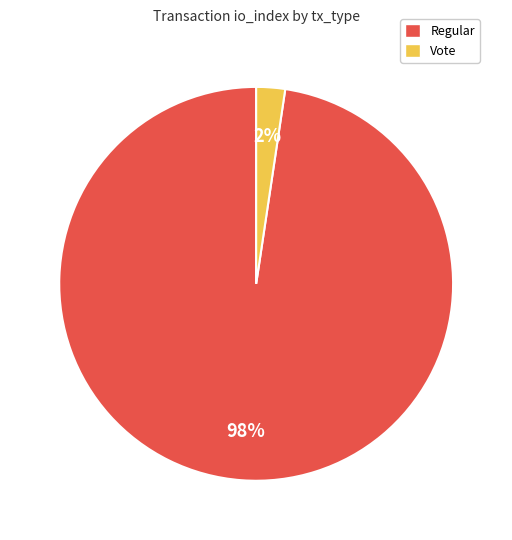

Which slice is the largest?

Regular